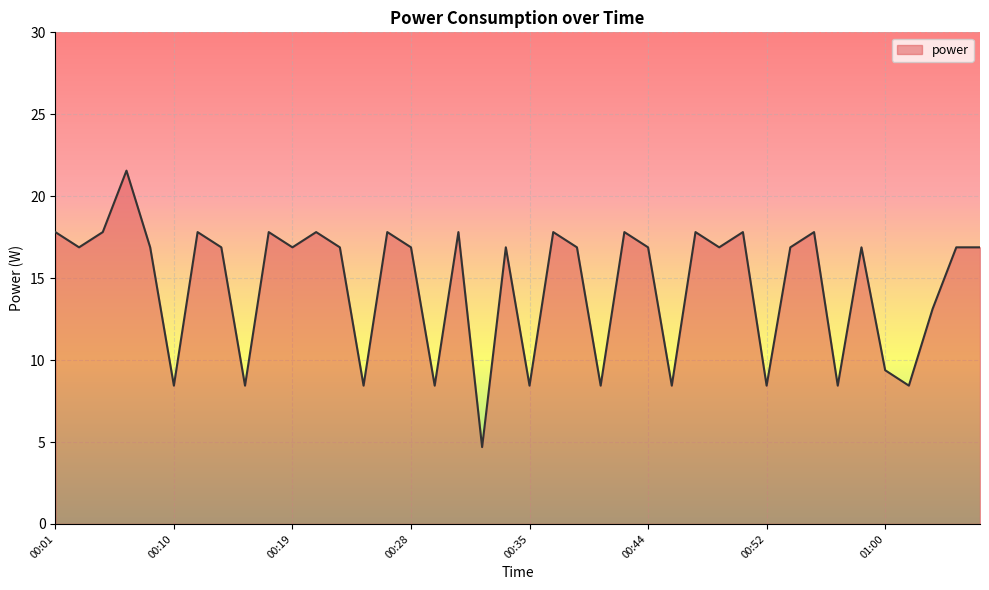

What is the difference between the maximum and minimum values?

16.9